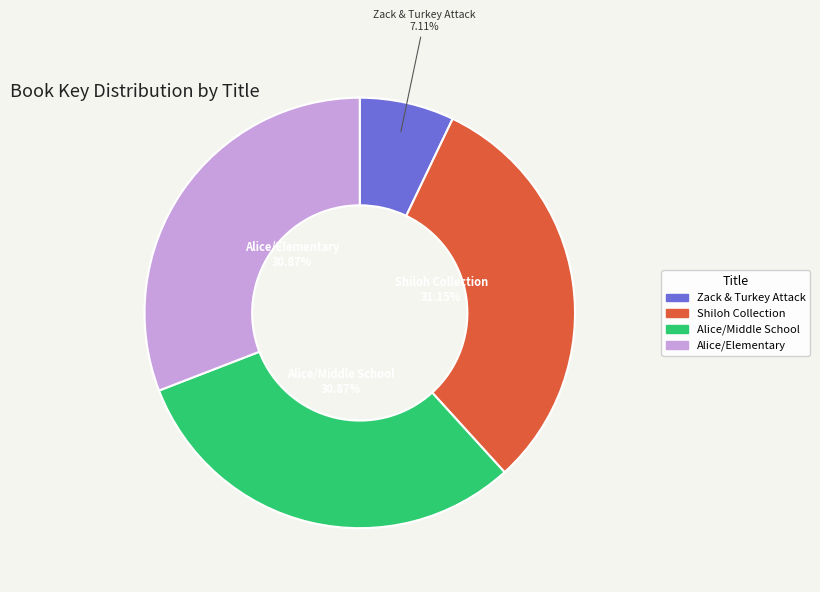

How many slices are in this pie chart?

4